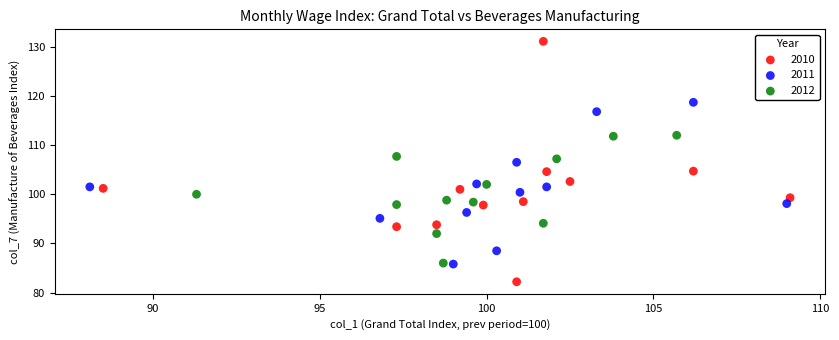

What are all the series names shown in the legend?

2010, 2011, 2012